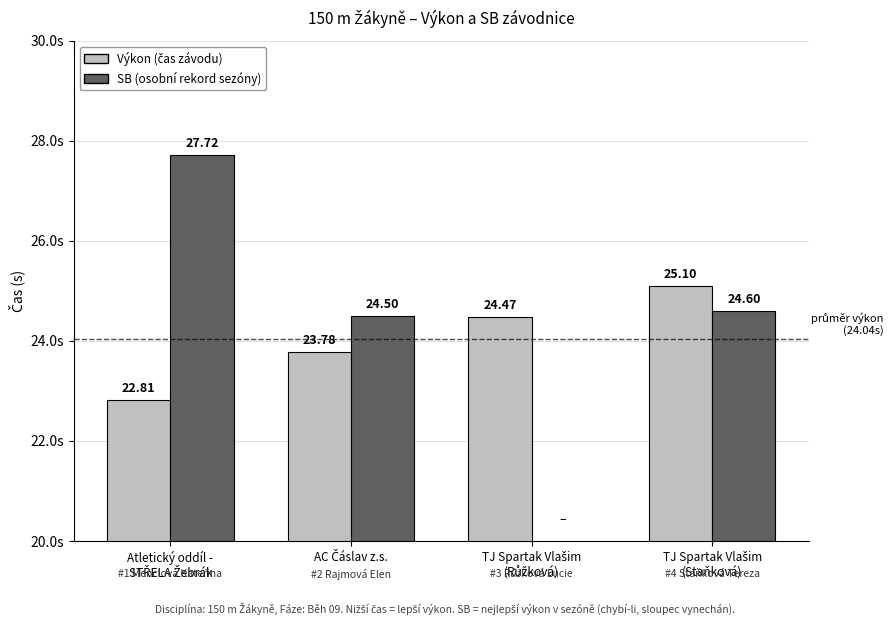

Count the number of categories in the chart.

4